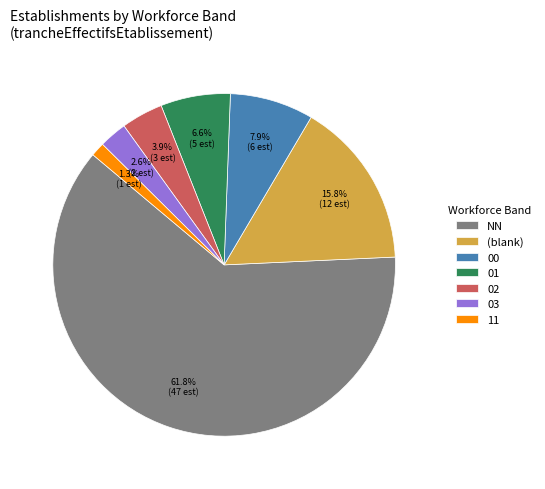

How many slices are in this pie chart?

7